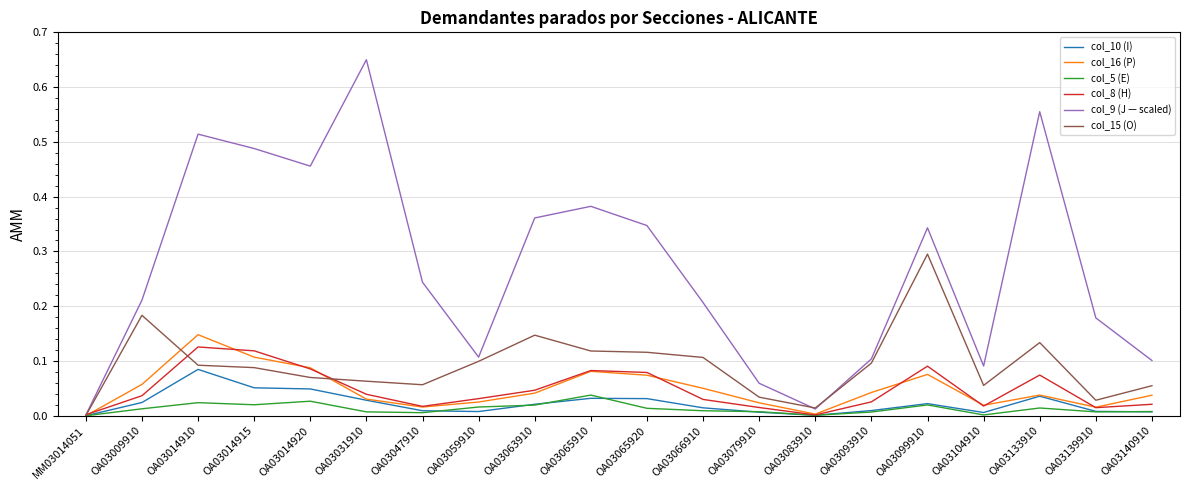

Is the value of col_15 (O) at OA03059910 greater than the value of col_8 (H) at OA03031910?

Yes